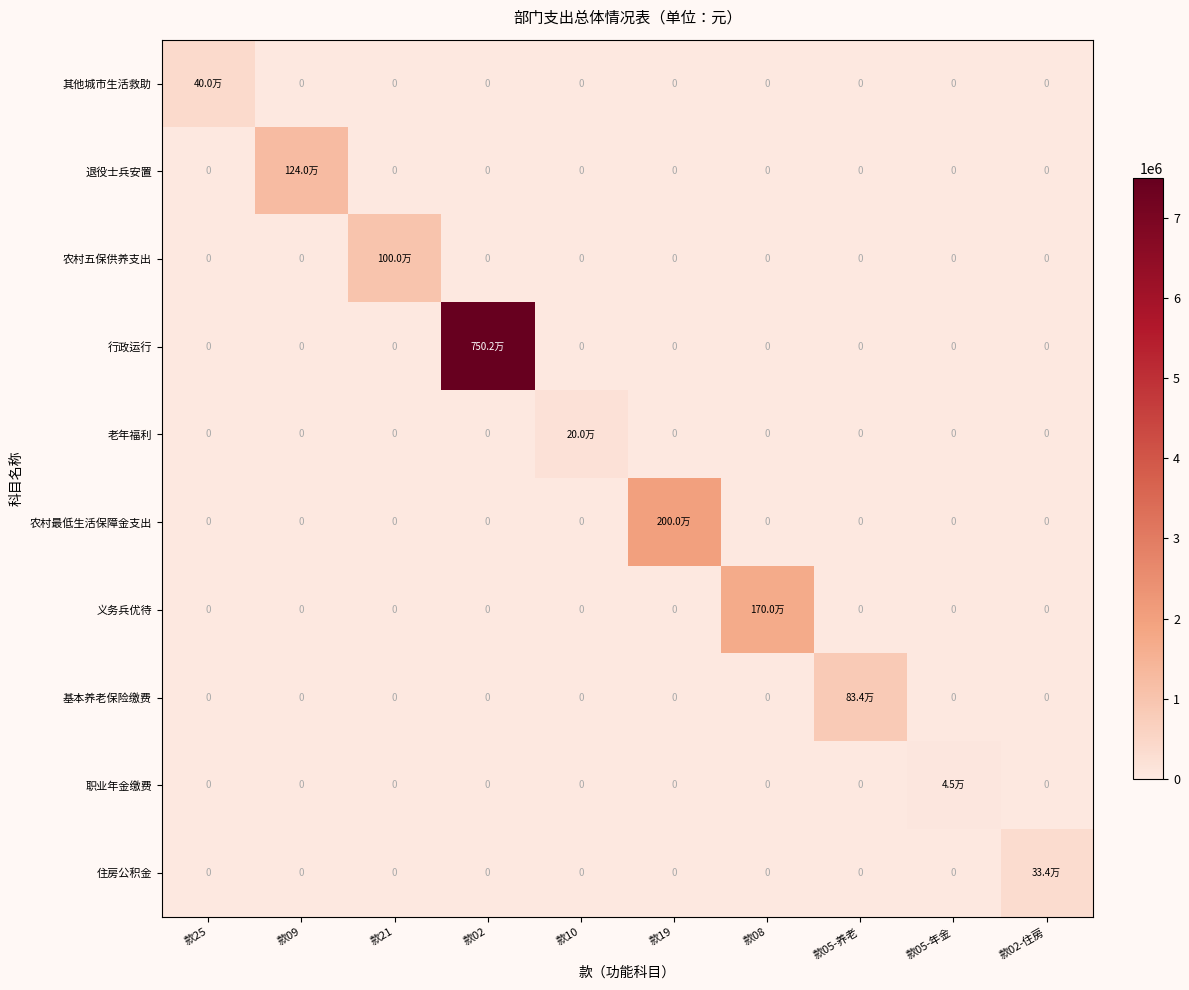

How many data points in 农村五保供养支出 are above 0?

1